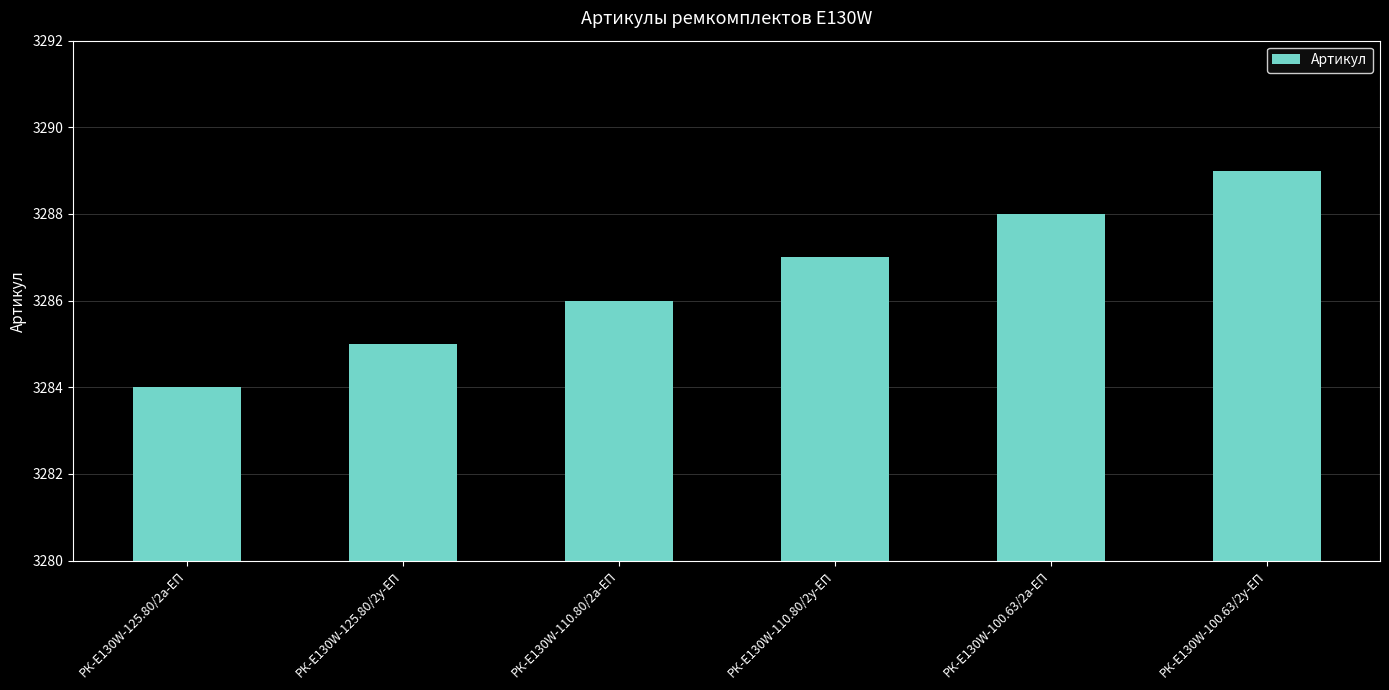

Approximately how many times larger is the value at РК-E130W-110.80/2у-ЕП compared to РК-E130W-100.63/2а-ЕП?

1.0